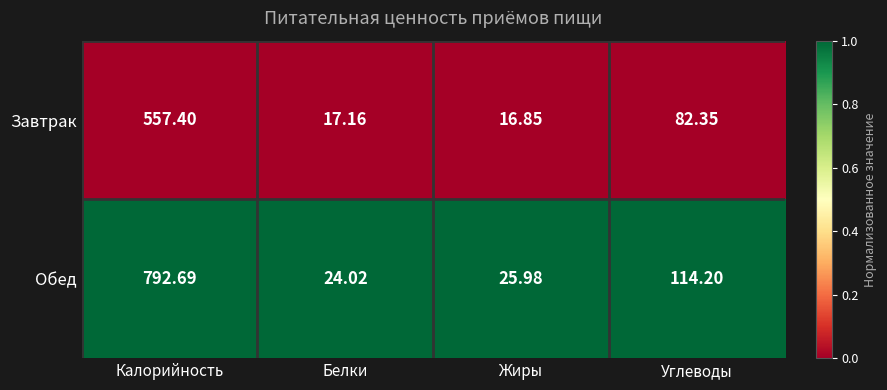

Which series has the largest total across all categories?

Обед